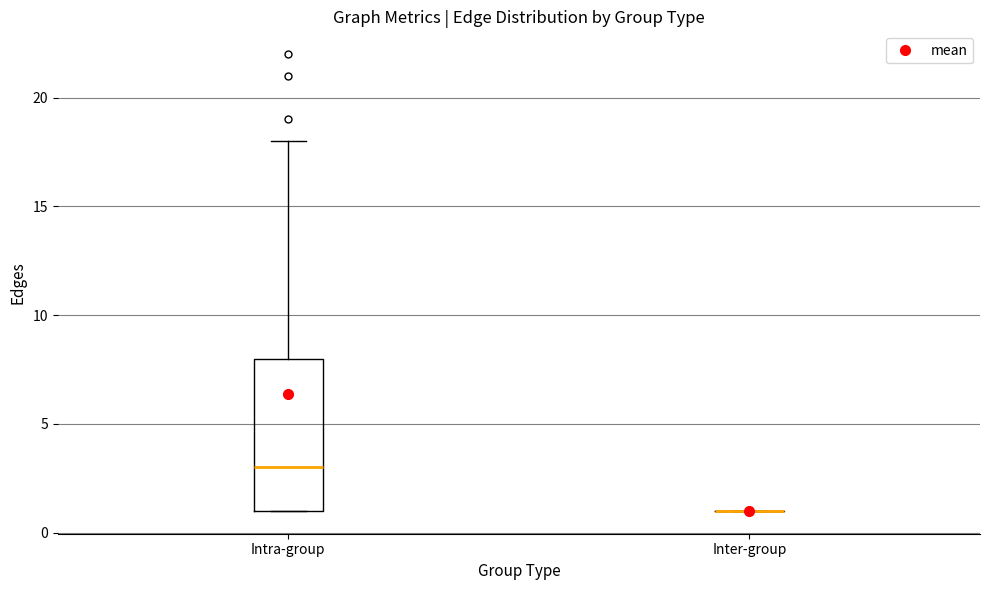

Reading left to right, read every box against the y-axis: the position of its median line, the range the box covers, and the ends of its whiskers. The values are not printed on the chart, so give them approximately, as read against the axis.

Intra-group: median 3, box 1 to 8, whiskers 1 to 18
Inter-group: box collapsed to a line at 1, whiskers 1 to 1